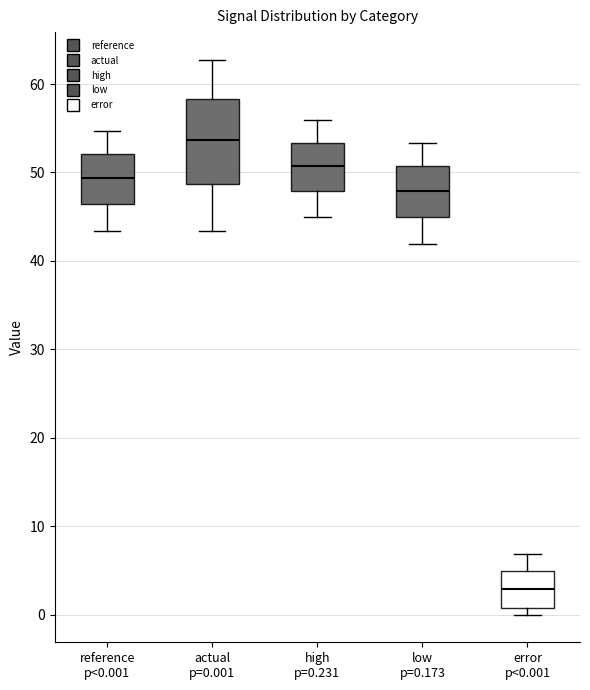

Which box's median line is the lowest?

error p<0.001